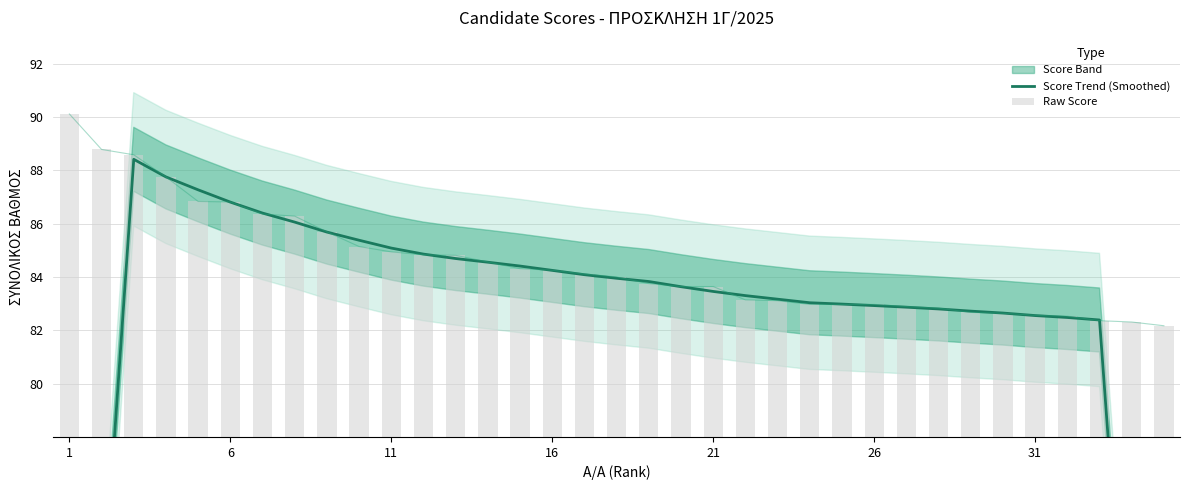

Where does the Raw Score series first go above 84?

1